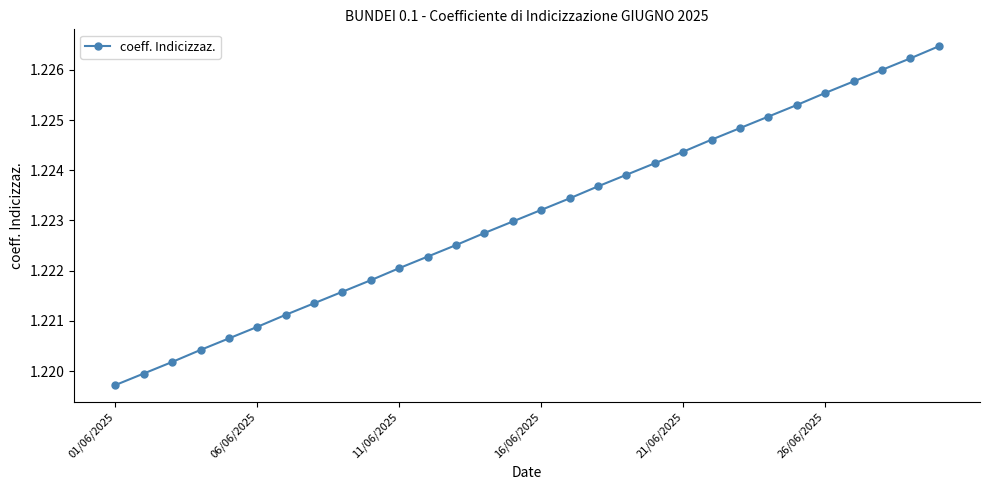

True or false: there are more than 1 points higher than both neighbors.

False